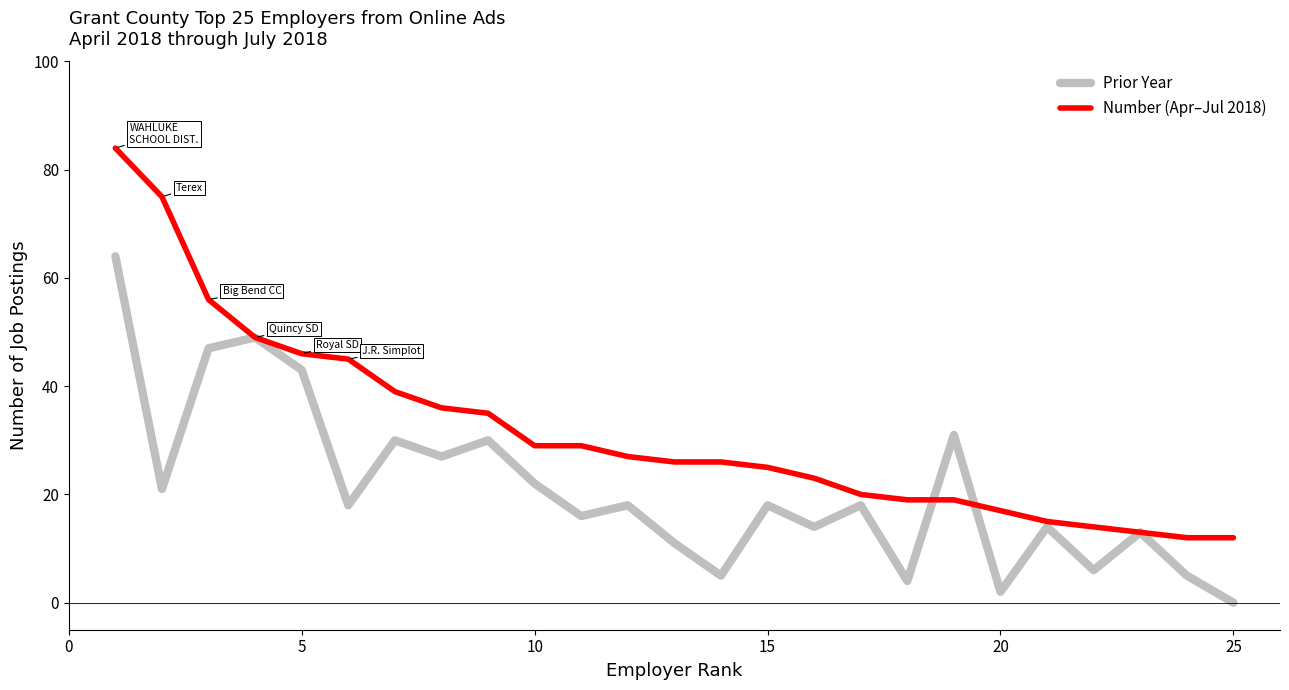

Rank the series by their average value, from lowest to highest.

Prior Year, Number (Apr–Jul 2018)